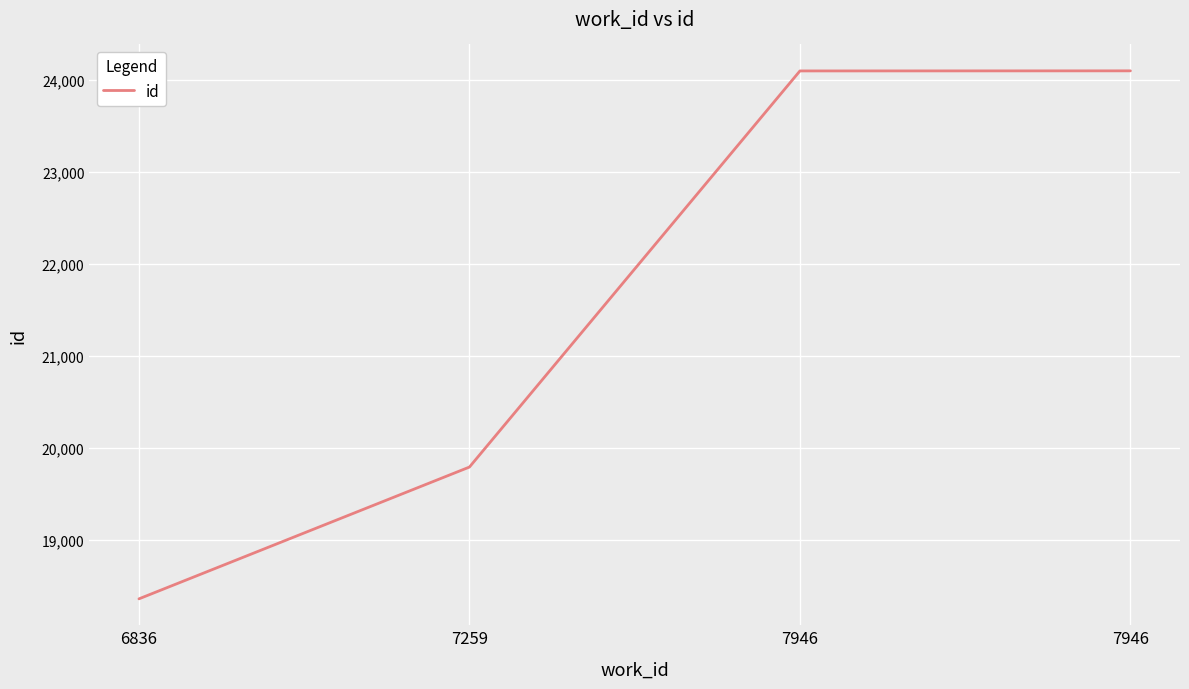

Which has a higher value, 6836 or 7259?

7259